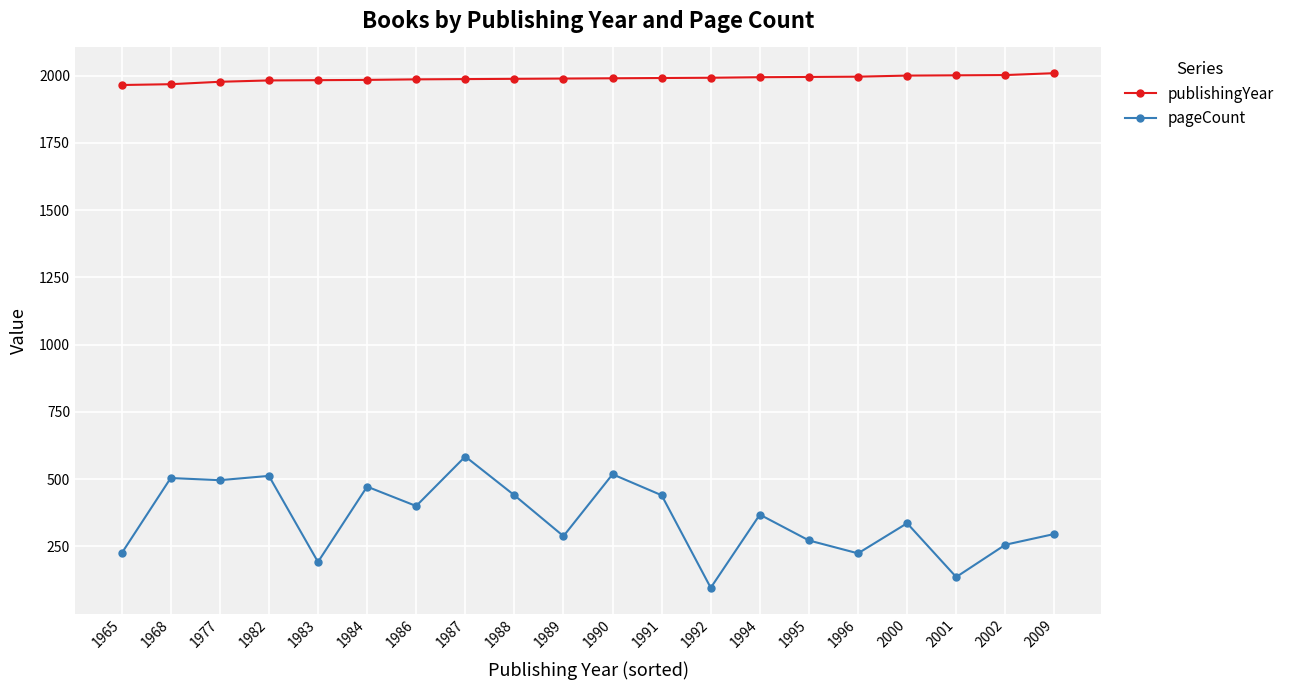

List the series in order of their overall mean, highest first.

publishingYear, pageCount